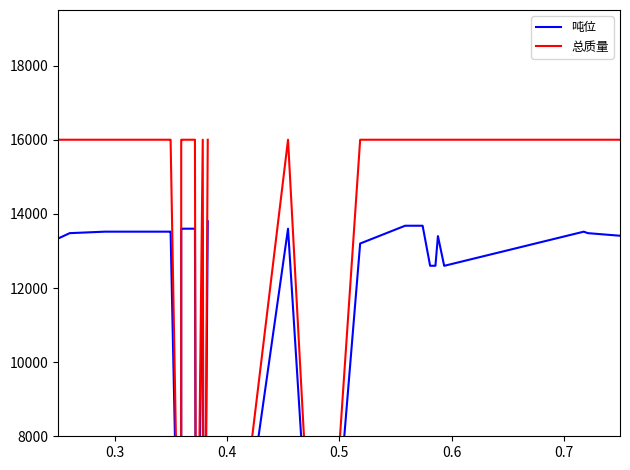

What is the value of the 吨位 point at the 8th from the left?

13480.0